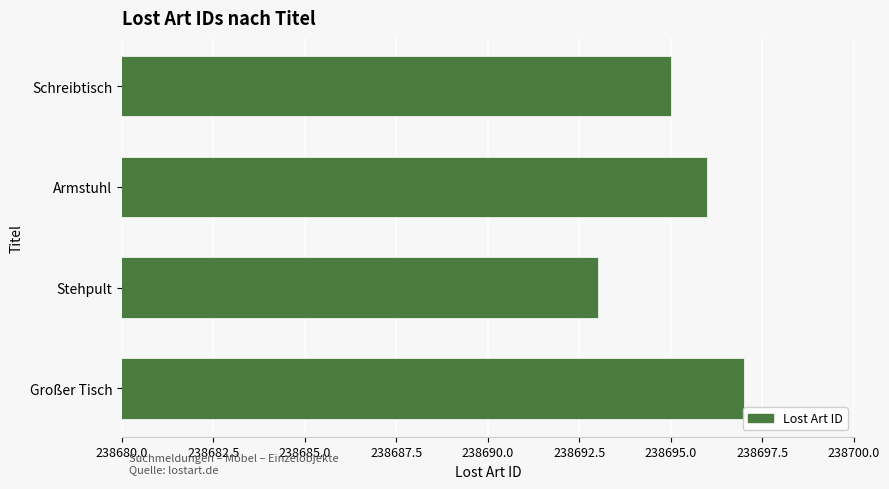

How many values are below 238696?

2